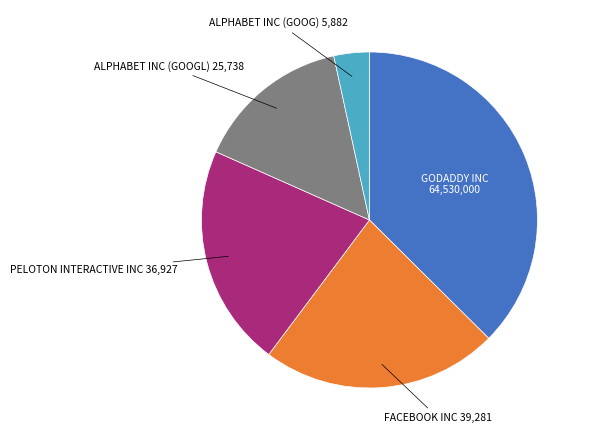

Does any single category account for the majority?

No